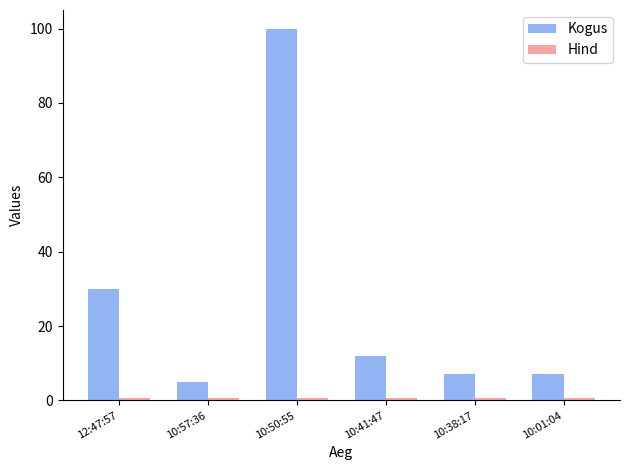

How many categories are shown in the chart?

6